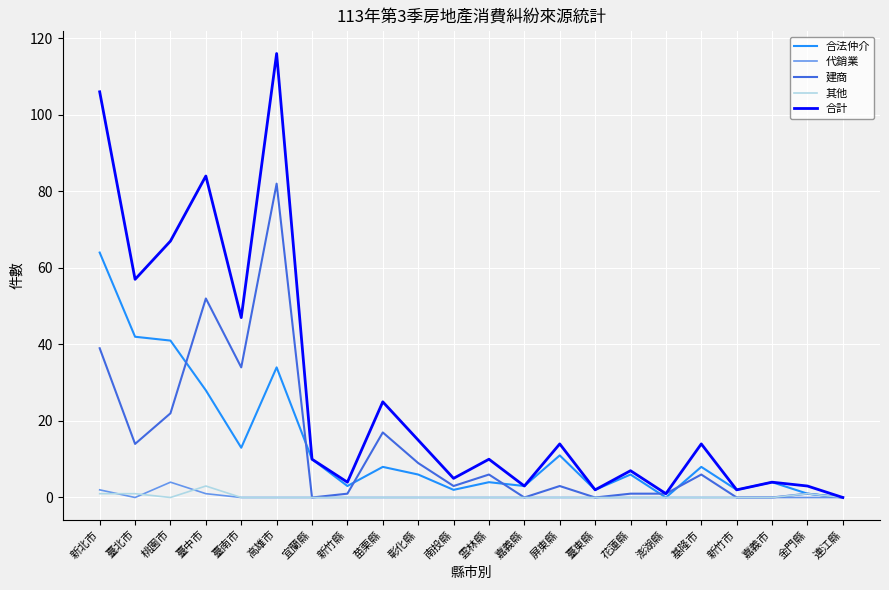

Which series has the largest total across all categories?

合計